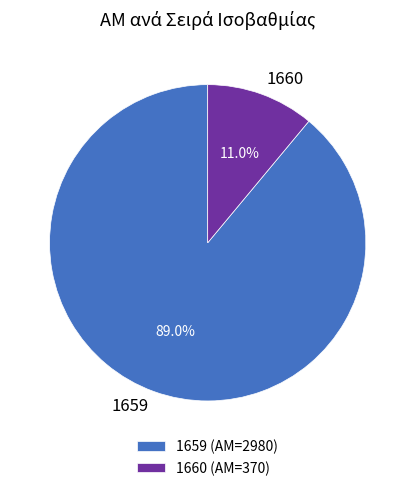

What percentage is the 1660 slice, to the nearest percent?

11%